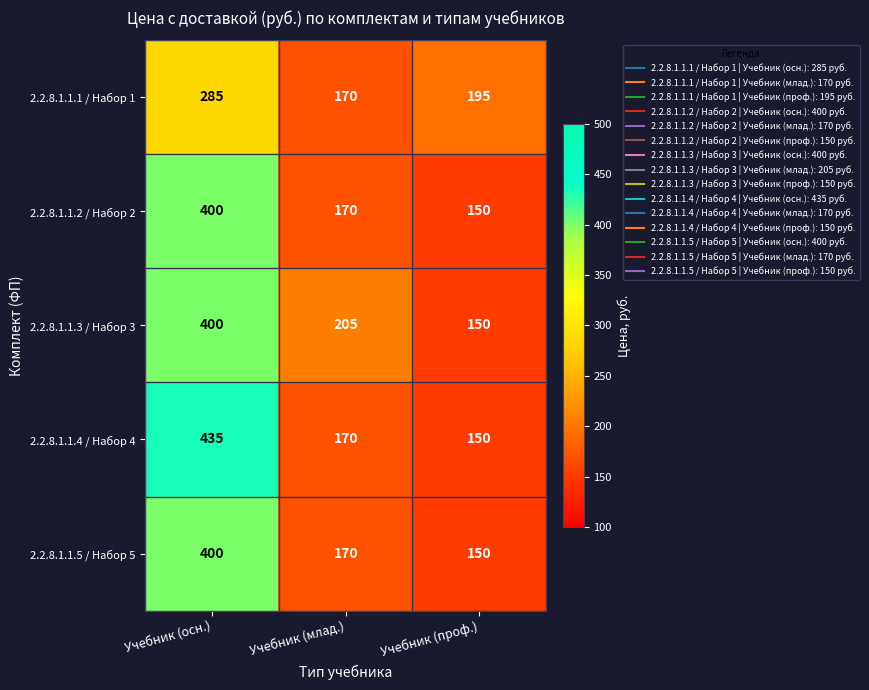

What is the total value across all series at Учебник (проф.)?

795